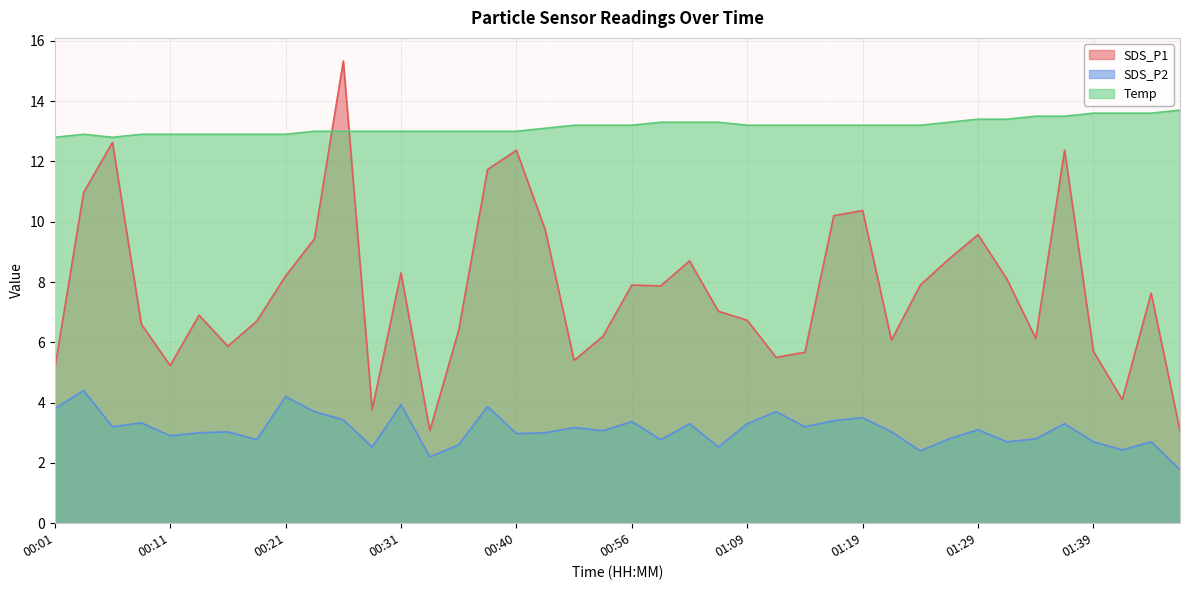

True or false: SDS_P2 and Temp intersect in this chart.

False